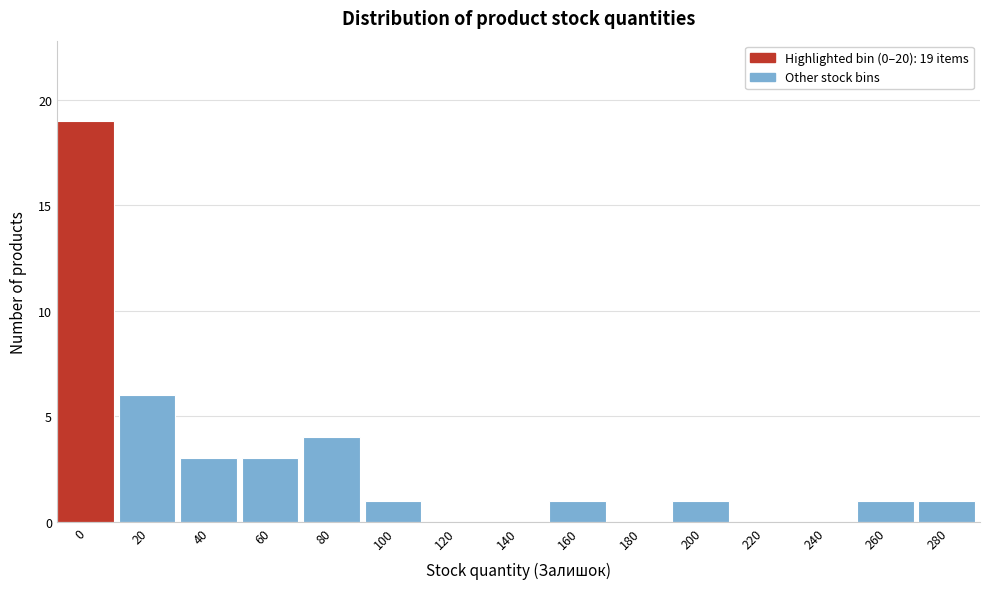

Reading right to left, list all the values displayed in this chart.

280=1	260=1	240=0	220=0	200=1	180=0	160=1	140=0	120=0	100=1	80=4	60=3	40=3	20=6	0=19